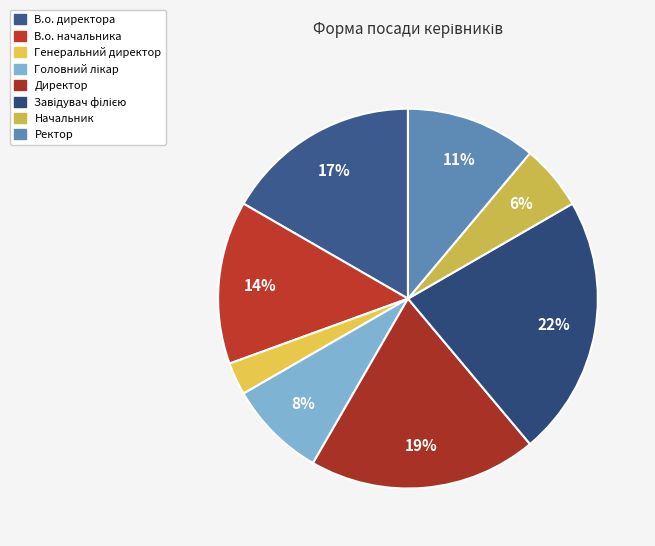

To the nearest percent, what is the difference between the largest and smallest slice percentages?

19%